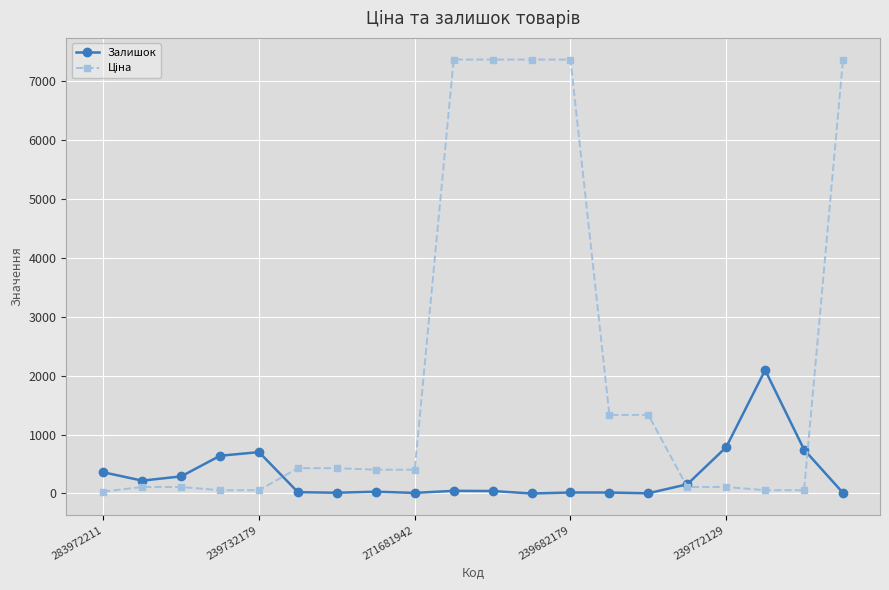

What is the maximum value for Залишок?

2093.0